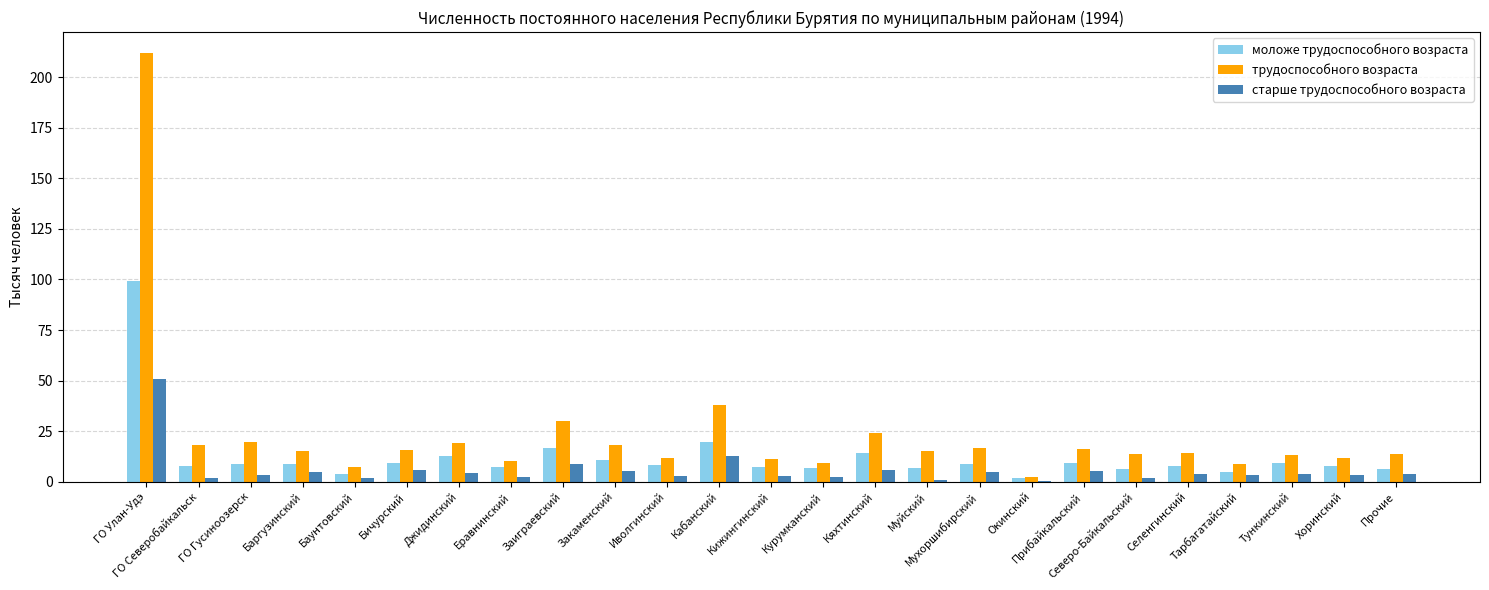

How many categories are shown in the chart?

25